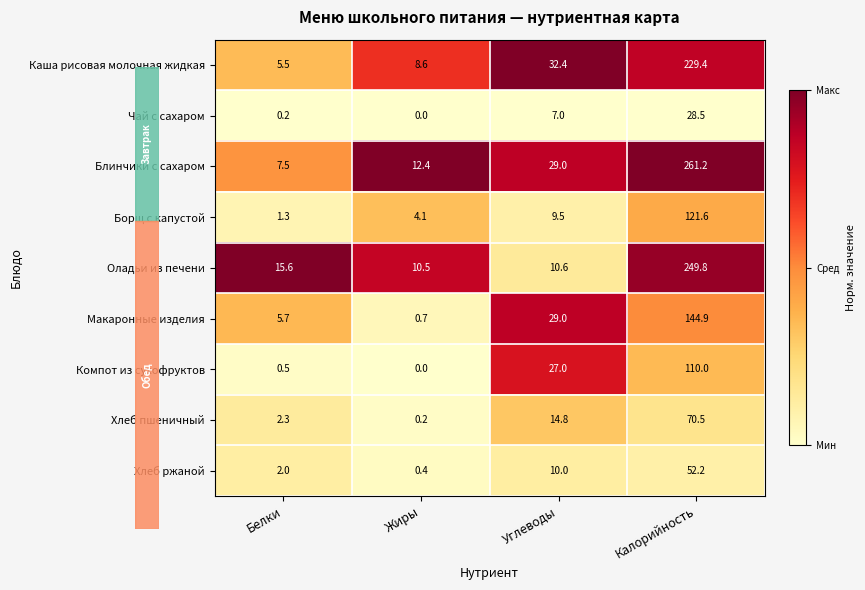

Is it true that Хлеб пшеничный equals 117.1 at Калорийность?

False